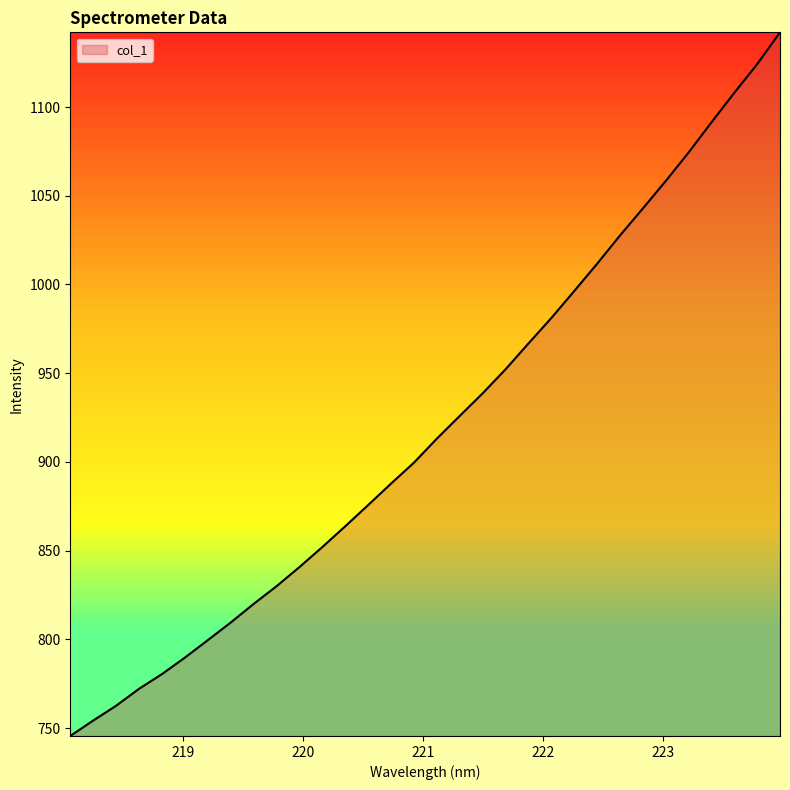

What is the maximum value shown in the chart?

1142.1